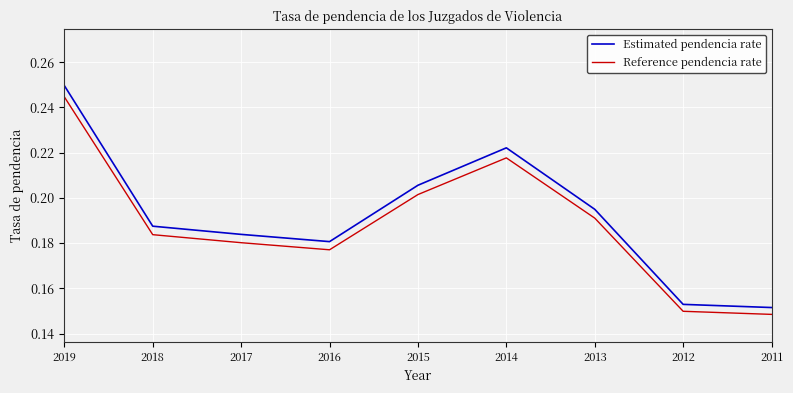

How many interior local valleys does the Reference pendencia rate series have?

1